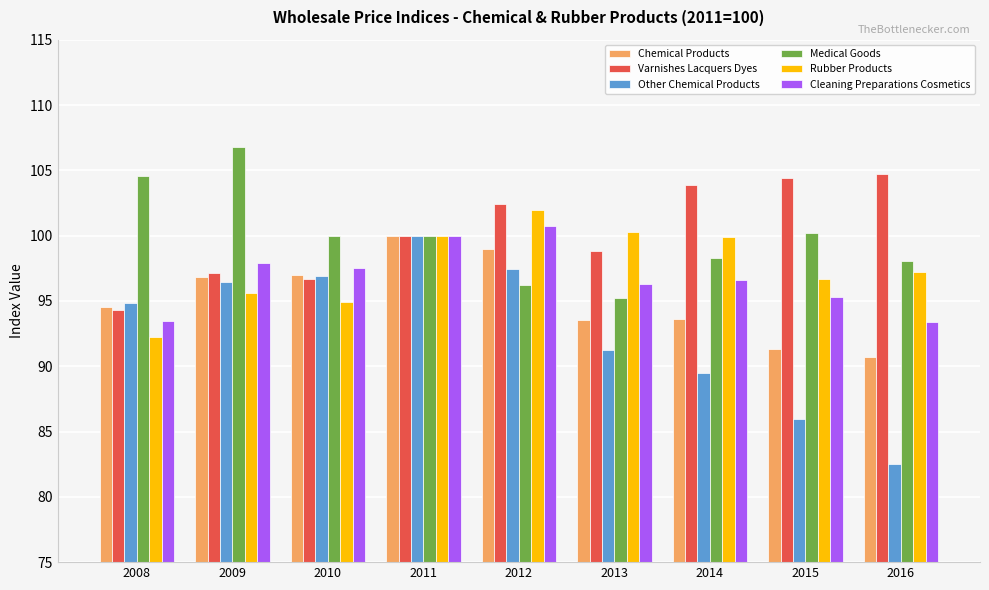

Which series has the widest spread of values?

Other Chemical Products